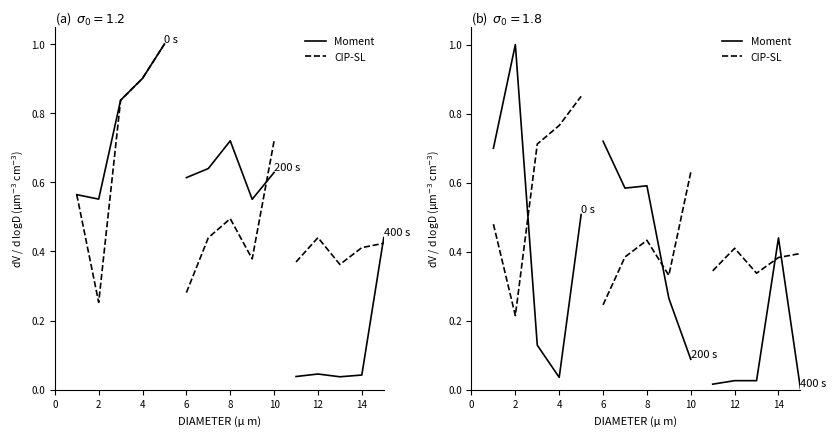

What are all the series names shown in the legend?

Moment, CIP-SL